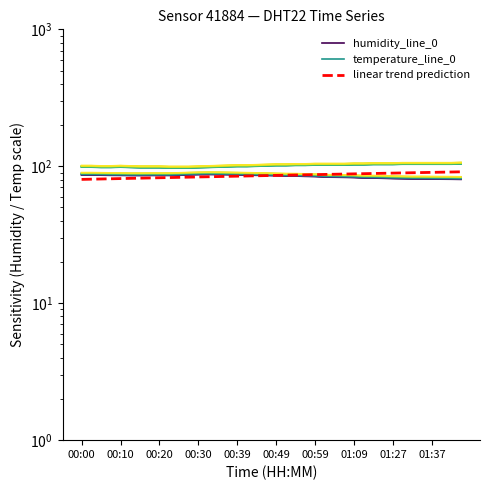

What is the sum of the temperature_line_0 values at 13 and 11?

195.0